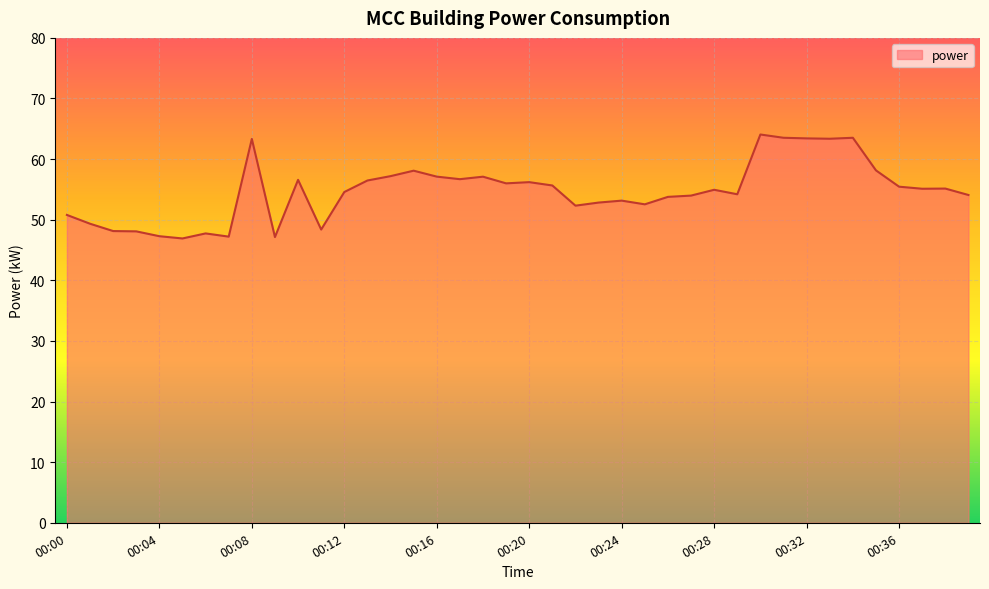

What is the smallest value displayed?

46.9